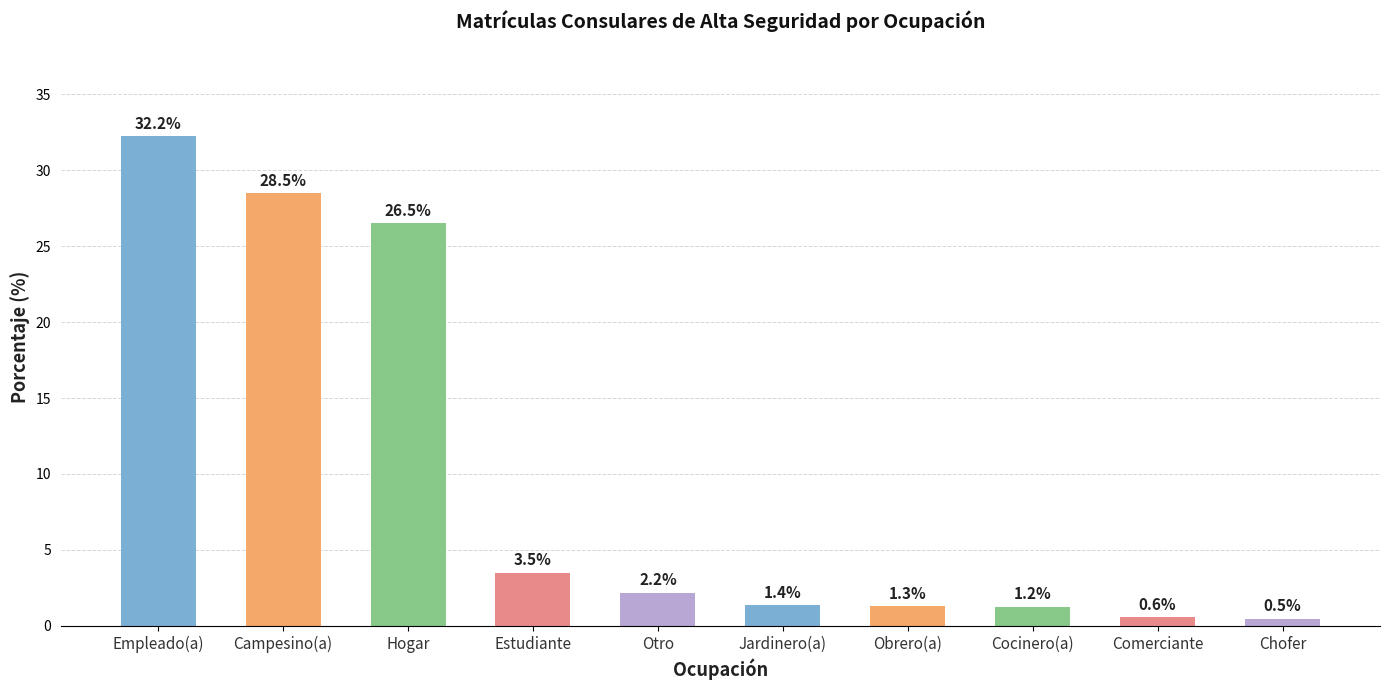

Between Campesino(a) and Chofer, which is larger?

Campesino(a)